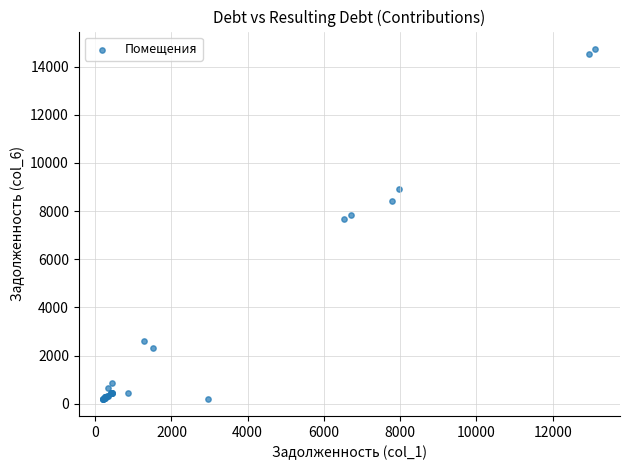

What Y value in the scatter plot is closest to 7471?

7667.1